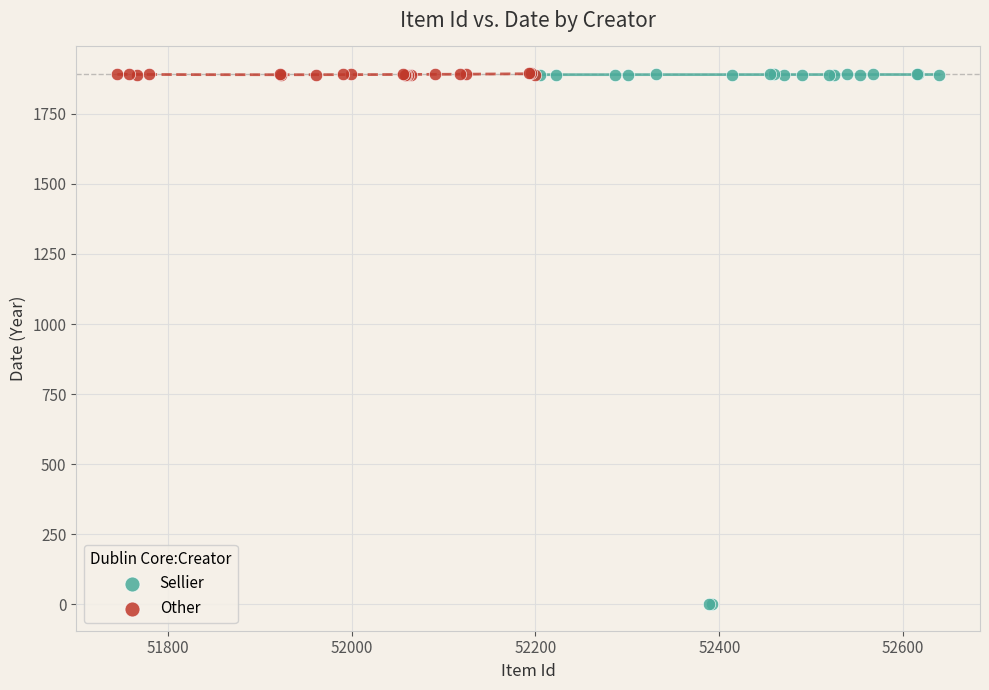

Which series has the largest Y range (max minus min)?

Sellier